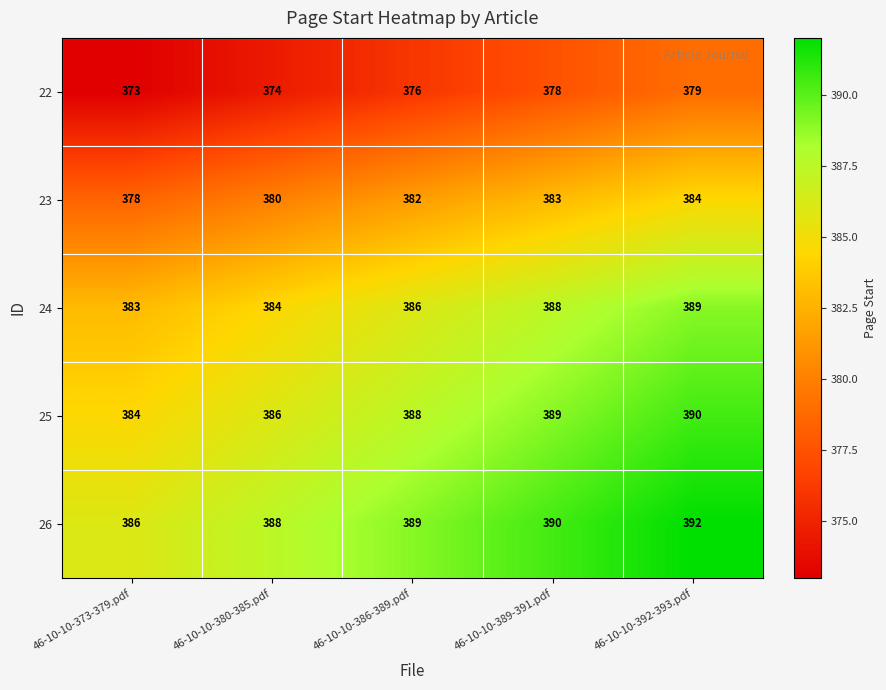

What is the total value across all series at 46-10-10-392-393.pdf?

1934